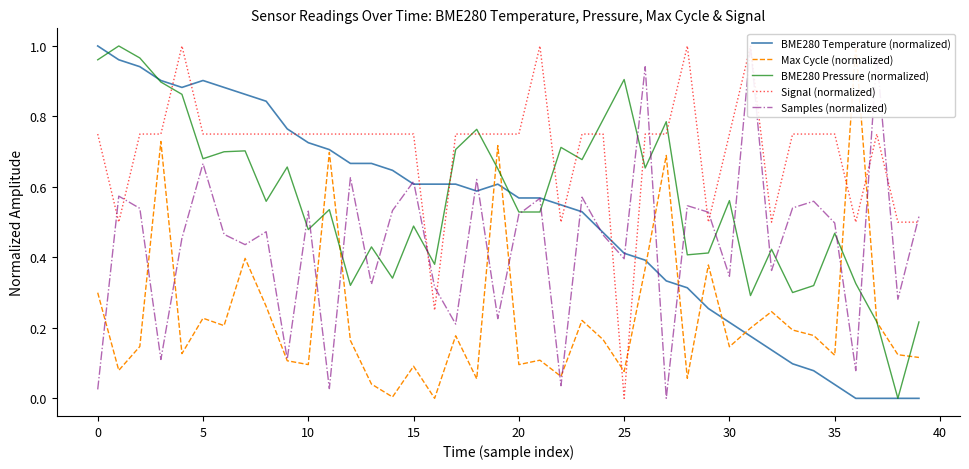

Is it true that BME280 Temperature (normalized) equals 0.3 at 12?

False